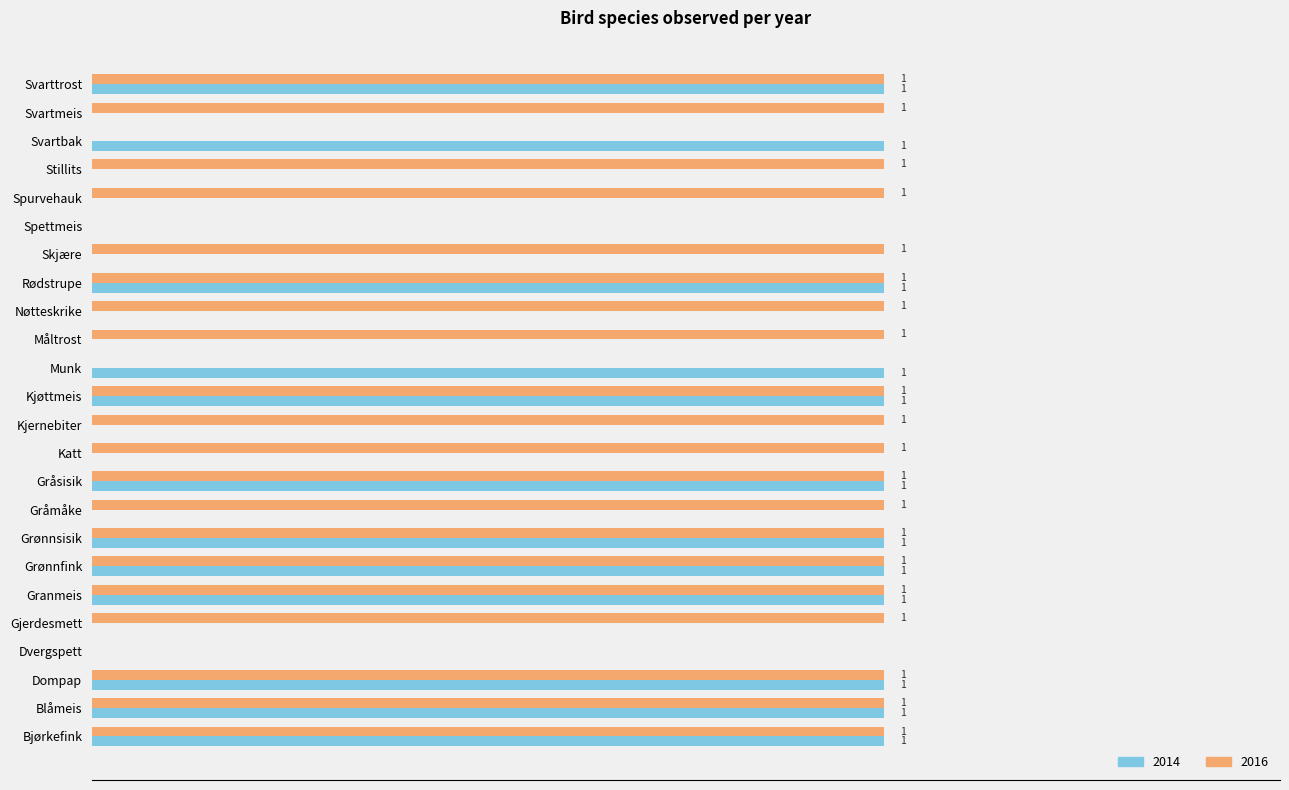

Is the value of 2016 at Gråsisik greater than the value of 2014 at Skjære?

Yes